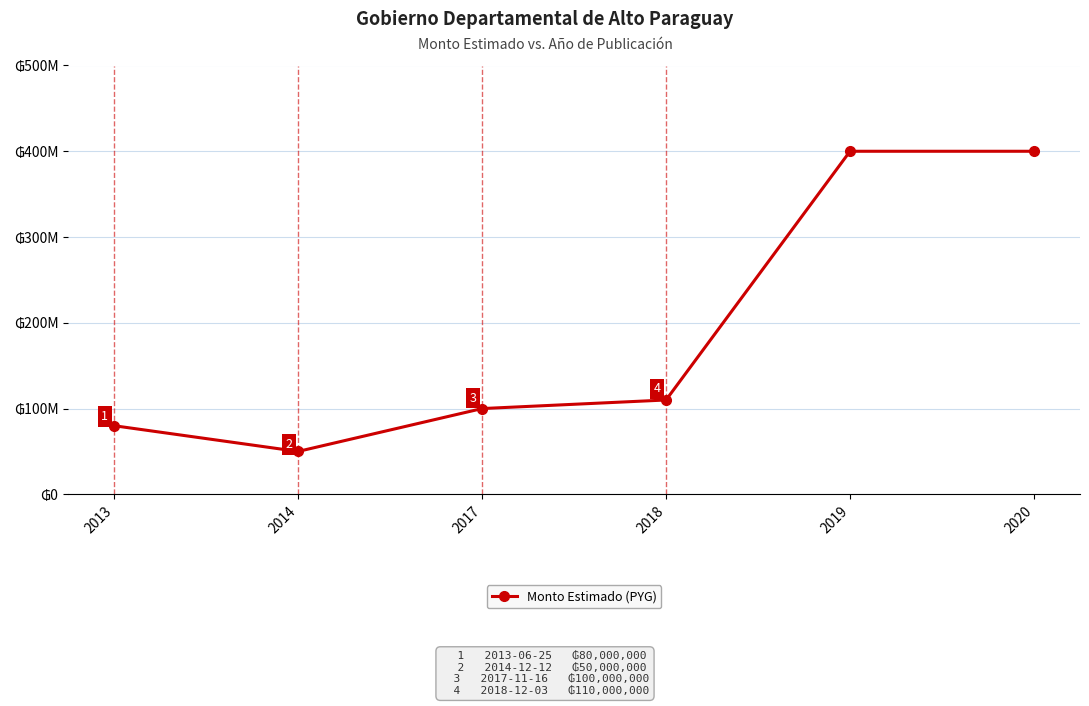

What is the smallest value displayed?

50000000